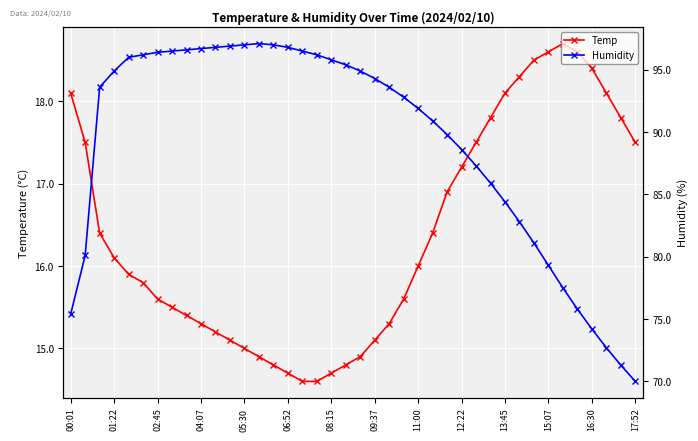

True or false: Temp has more than 0 points higher than both neighbors.

True